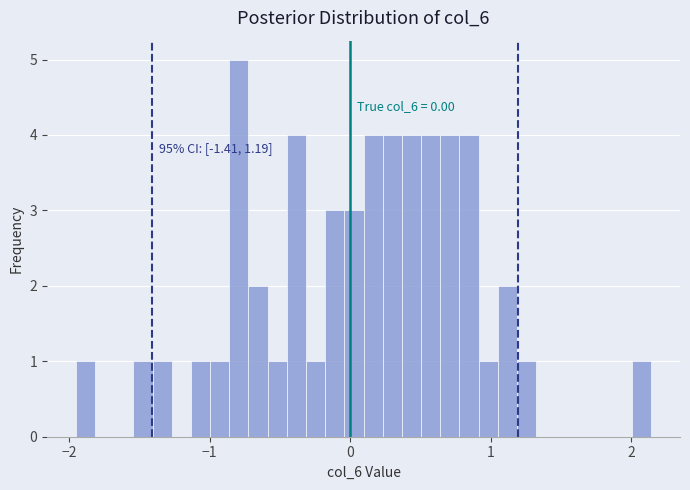

Around what value on the x-axis is the tallest bar? Give the approximate position of its centre, as read against the axis.

-0.8